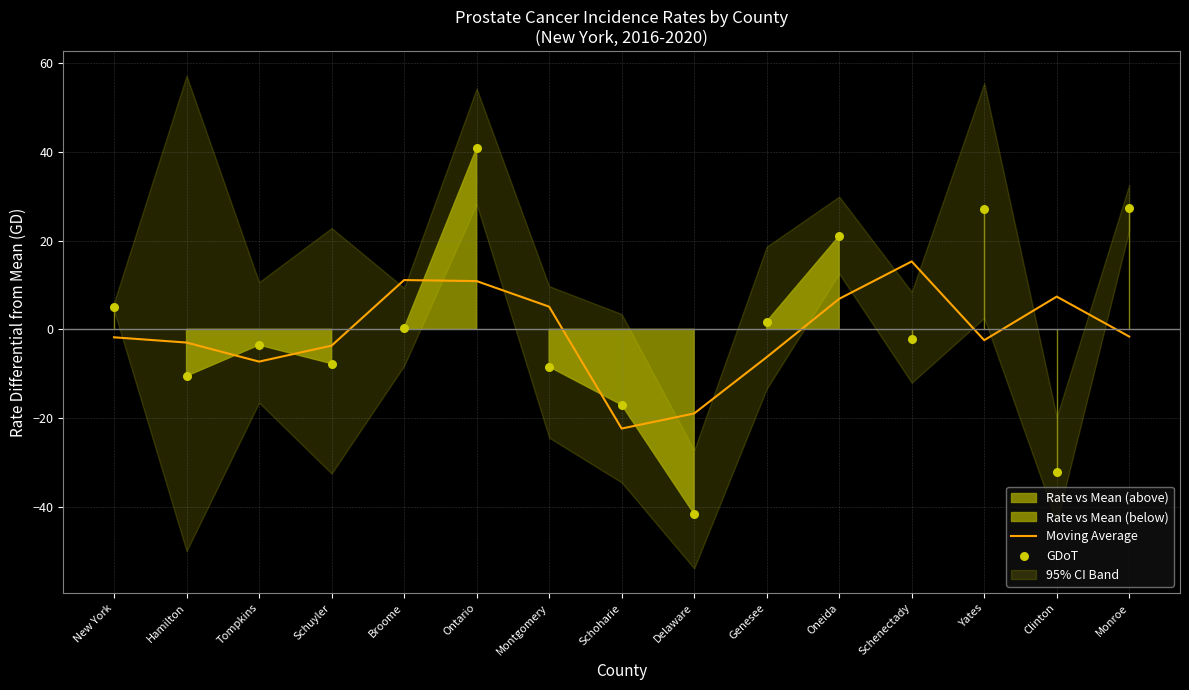

Which series has the largest total across all categories?

GDoT